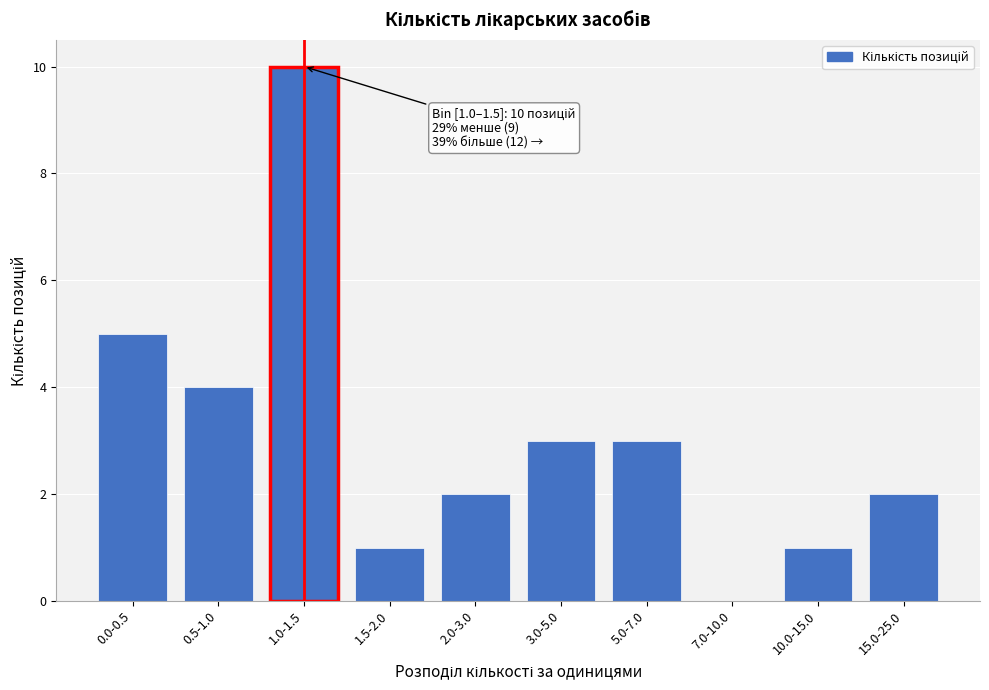

Reading left to right, extract all data points from this chart.

0.0-0.5=5	0.5-1.0=4	1.0-1.5=10	1.5-2.0=1	2.0-3.0=2	3.0-5.0=3	5.0-7.0=3	7.0-10.0=0	10.0-15.0=1	15.0-25.0=2